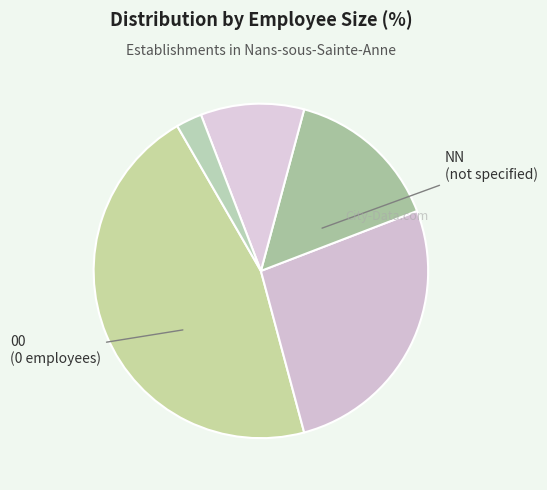

To the nearest percent, what is the average slice percentage?

20%